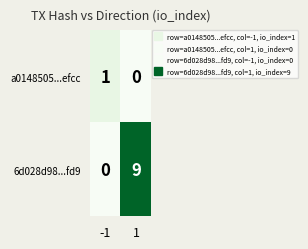

At 1, list the series in order from largest to smallest.

6d028d98...fd9, a0148505...efcc